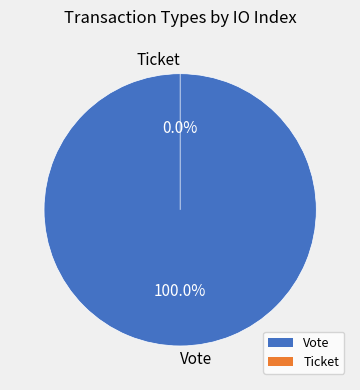

Which slice is the smallest?

Ticket